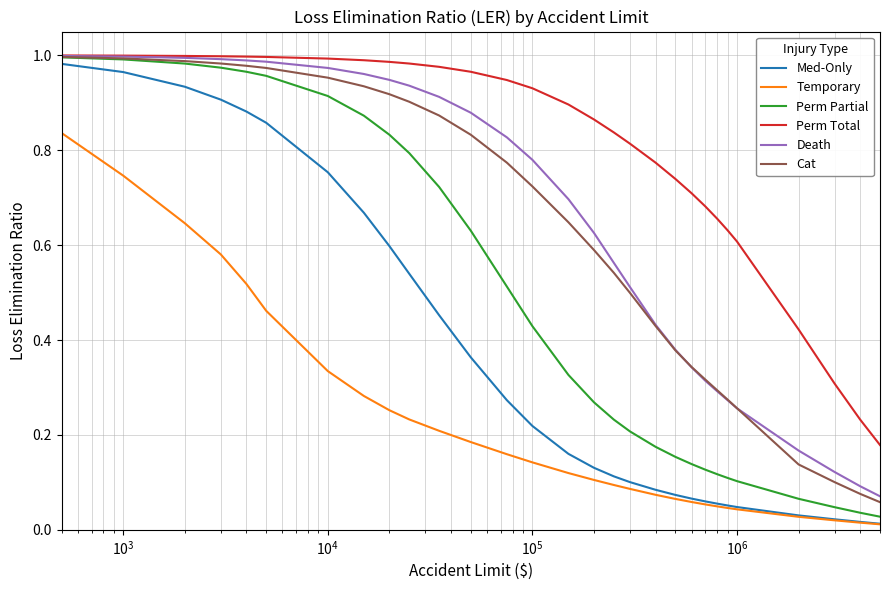

How many lines are shown in the chart?

6